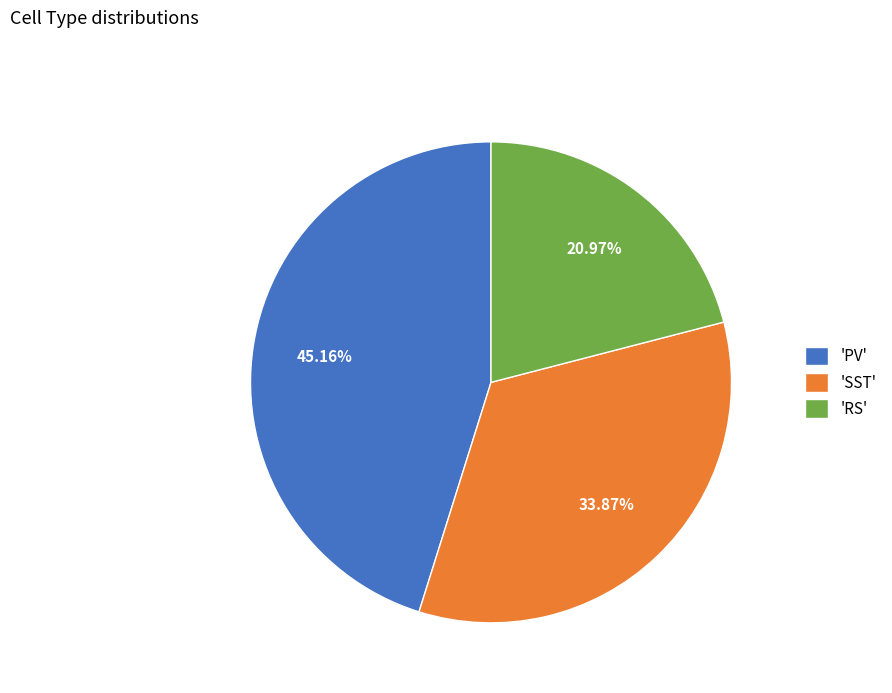

Approximately how many times larger is the value at 'PV' compared to 'RS'?

2.2